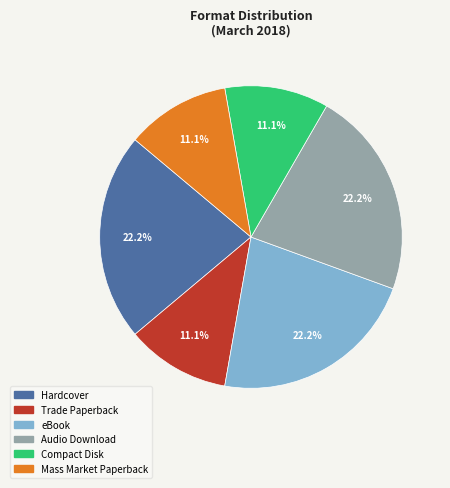

How many slices are in this pie chart?

6